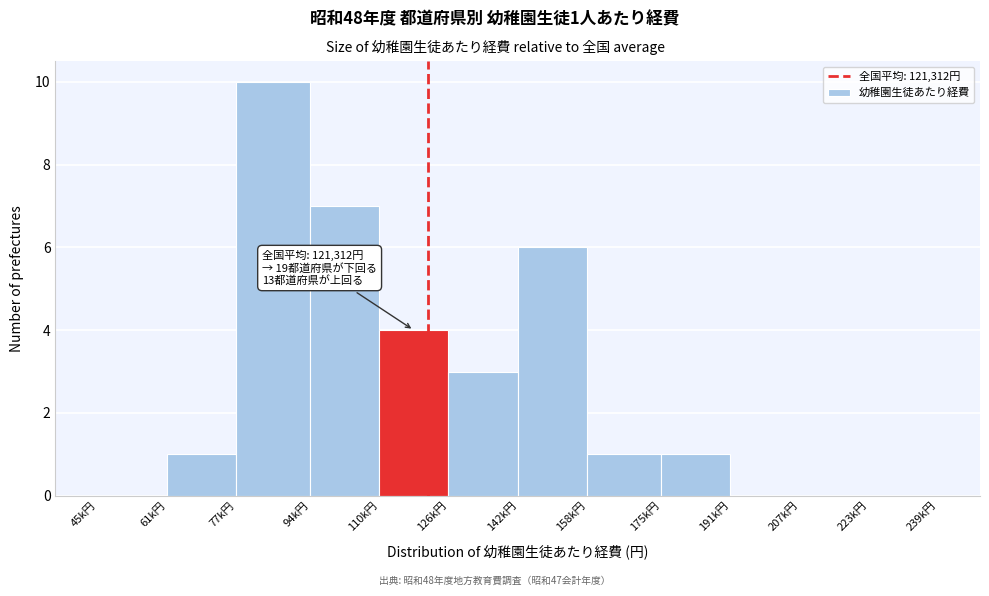

Reading left to right, transcribe all the data shown in this chart.

45k円=0	61k円=1	77k円=10	94k円=7	110k円=4	126k円=3	142k円=6	158k円=1	175k円=1	191k円=0	207k円=0	223k円=0